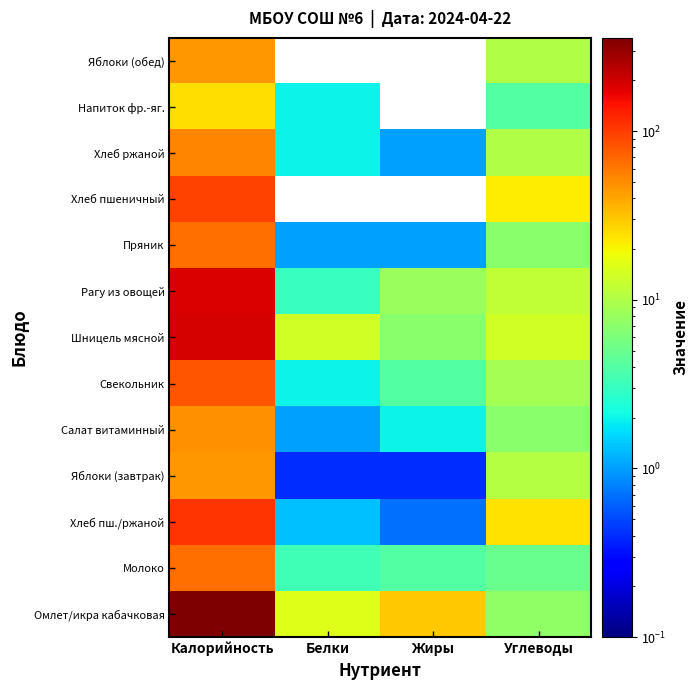

Which category has the highest value across all series?

Калорийность